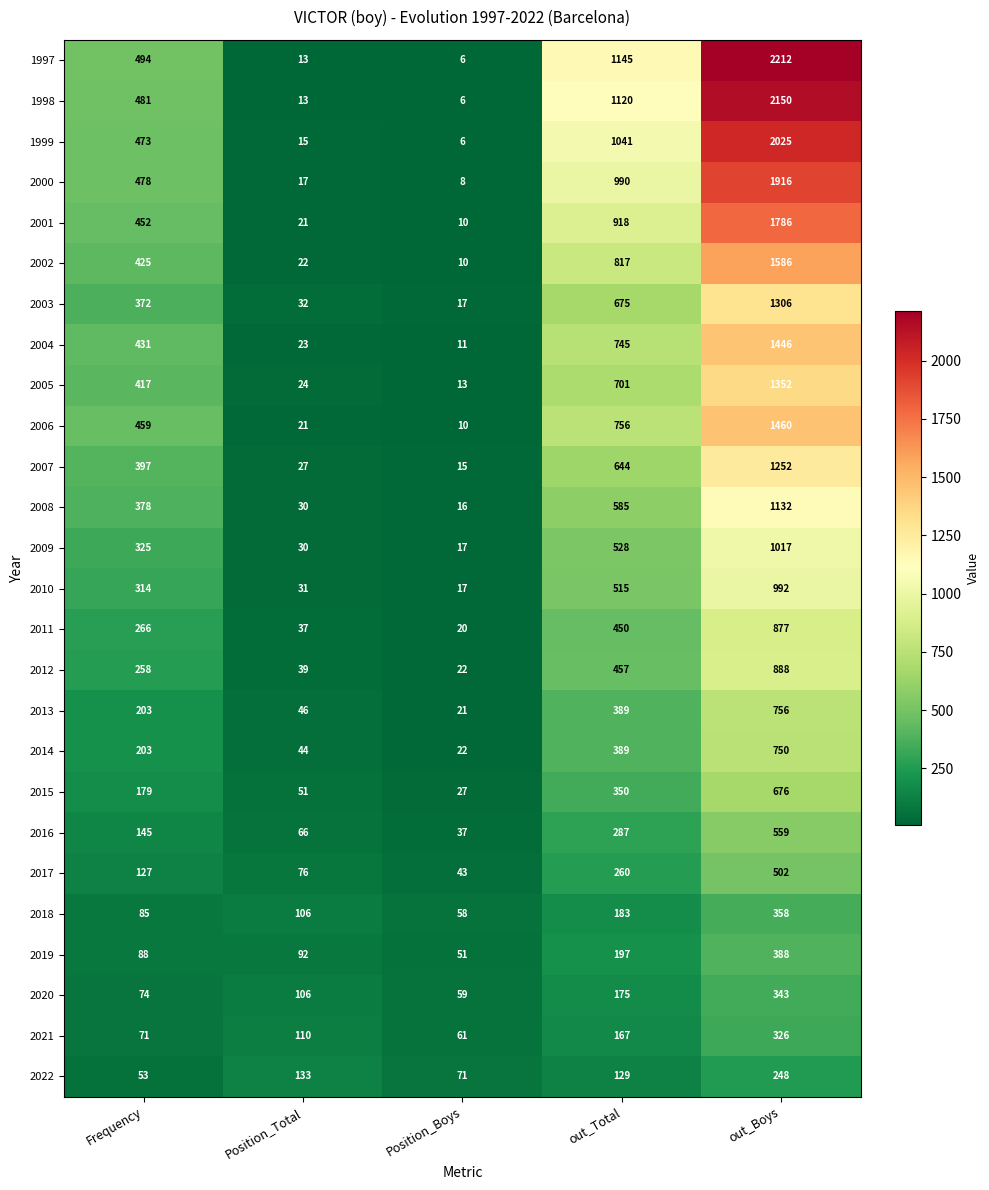

What is the total value across all series at out_Total?

14613